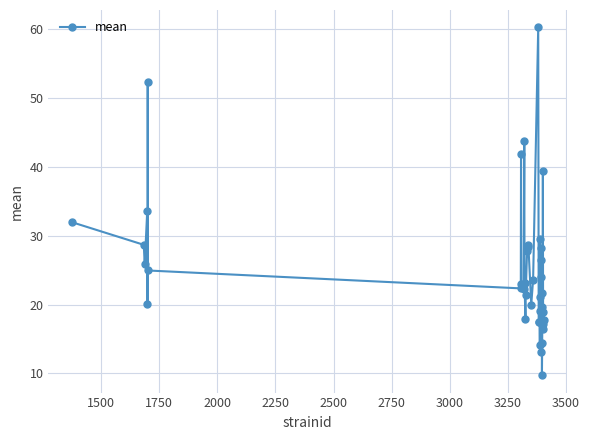

Does the chart have visible grid lines?

Yes